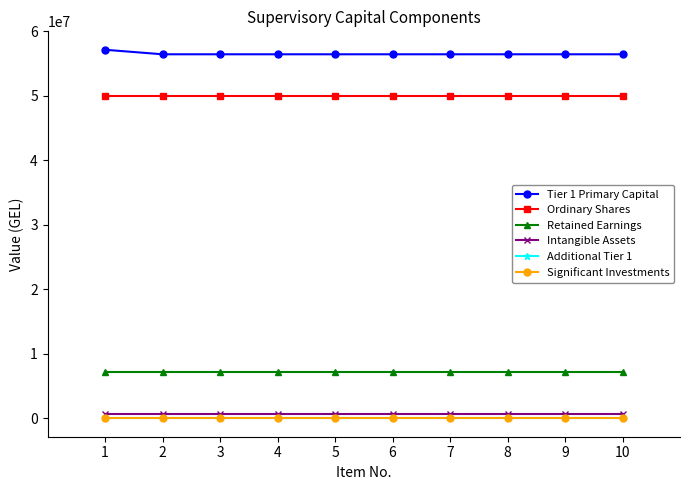

How many lines are shown in the chart?

6